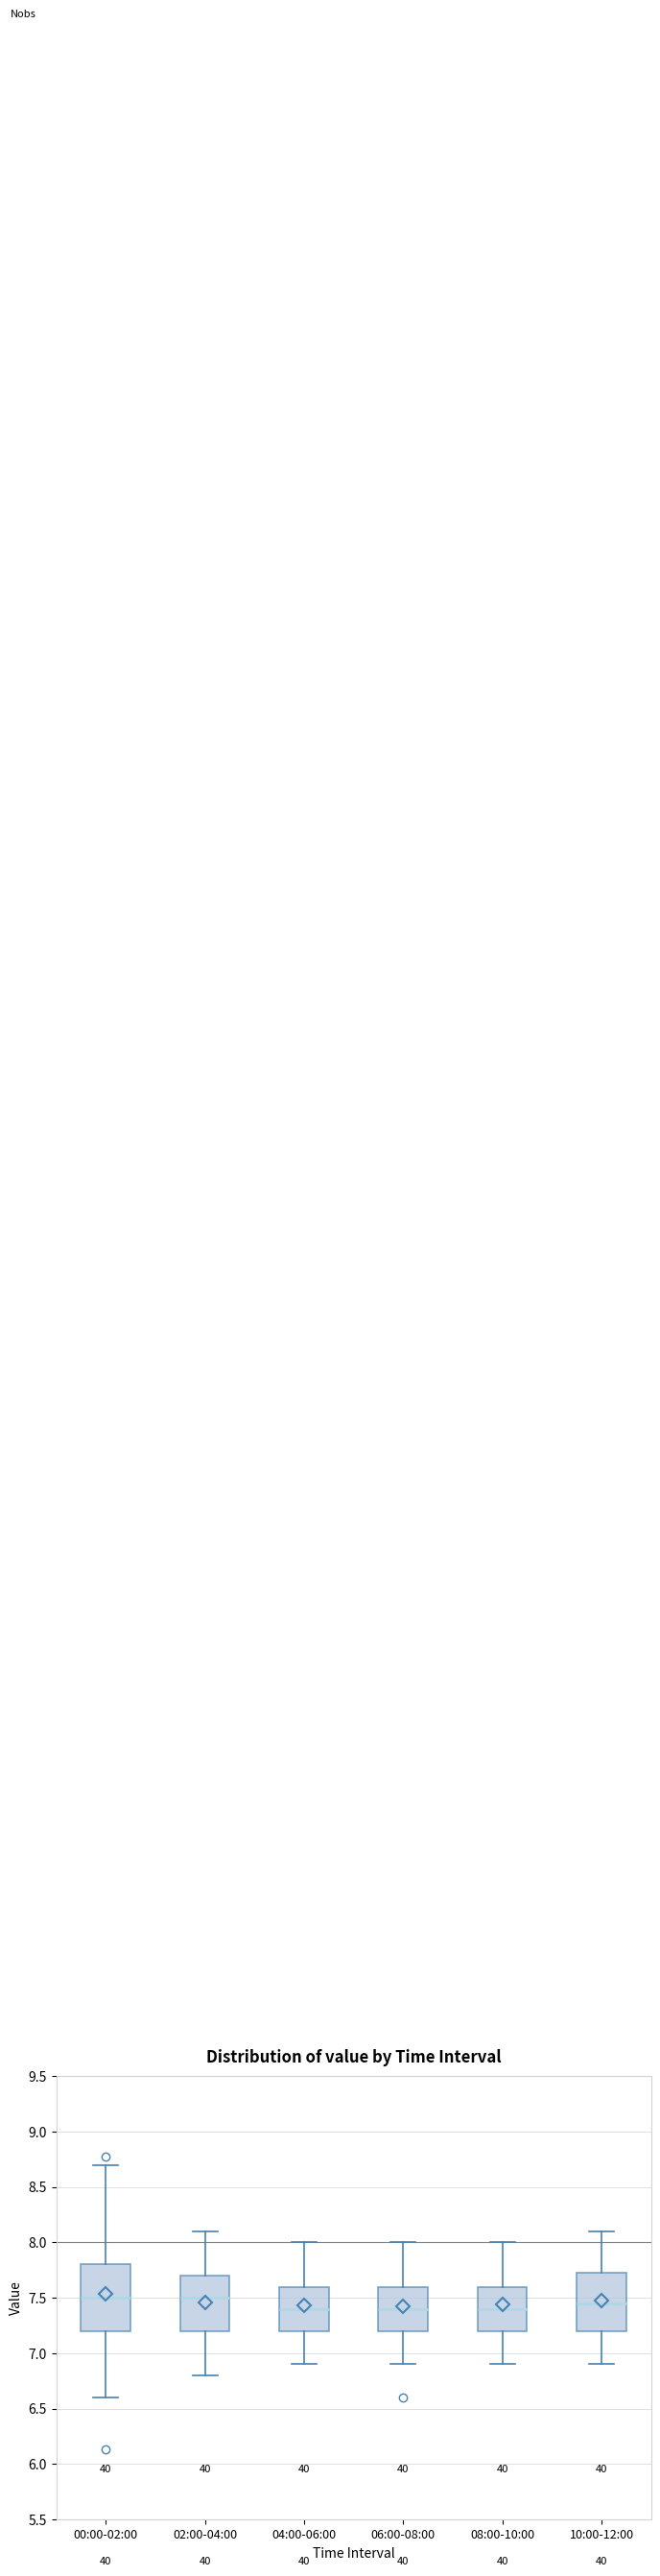

Reading left to right, read every box against the y-axis: the position of its median line, the range the box covers, and the ends of its whiskers. The values are not printed on the chart, so give them approximately, as read against the axis.

00:00-02:00: median 7.50, box 7.20 to 7.80, whiskers 6.60 to 8.70
02:00-04:00: median 7.50, box 7.20 to 7.70, whiskers 6.80 to 8.10
04:00-06:00: median 7.40, box 7.20 to 7.60, whiskers 6.90 to 8.00
06:00-08:00: median 7.40, box 7.20 to 7.60, whiskers 6.90 to 8.00
08:00-10:00: median 7.40, box 7.20 to 7.60, whiskers 6.90 to 8.00
10:00-12:00: median 7.45, box 7.20 to 7.75, whiskers 6.90 to 8.10